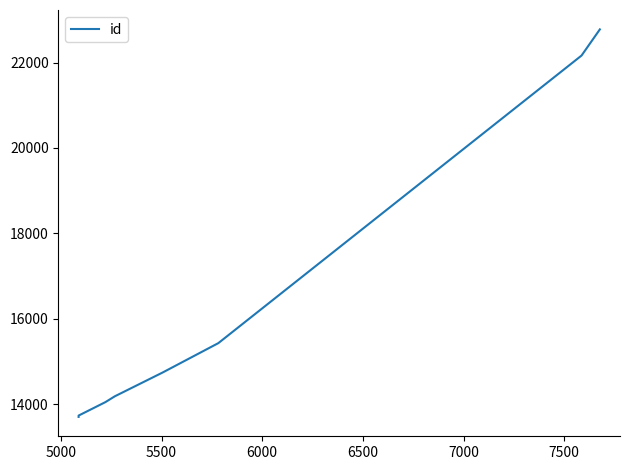

Reading right to left, list all the values displayed in this chart.

22778	22165	15428	14739	14183	14046	13731	13700